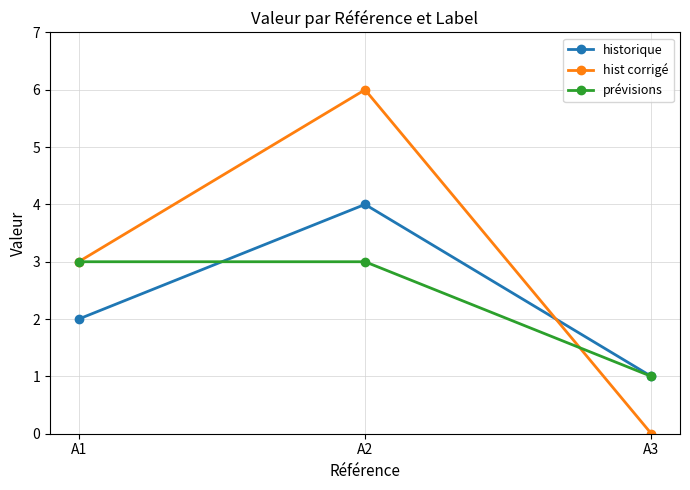

Where is historique nearest to the value 2?

A1